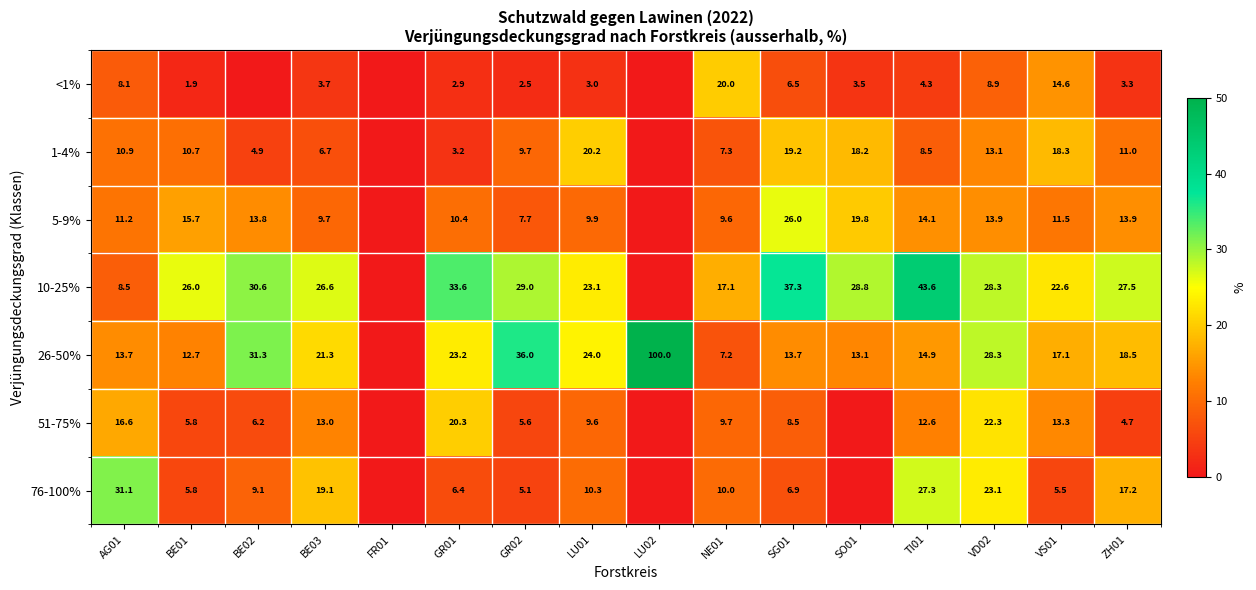

At which category is the sum across all series the highest?

VD02